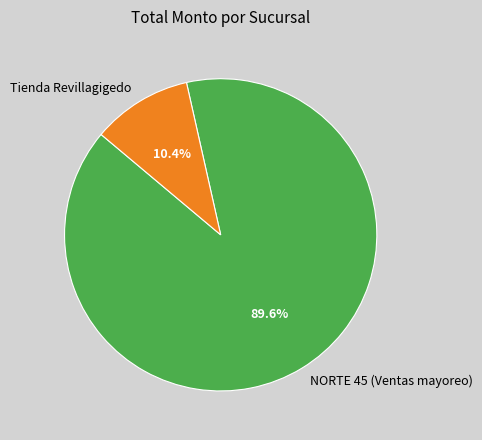

Which slice is the smallest?

Tienda Revillagigedo